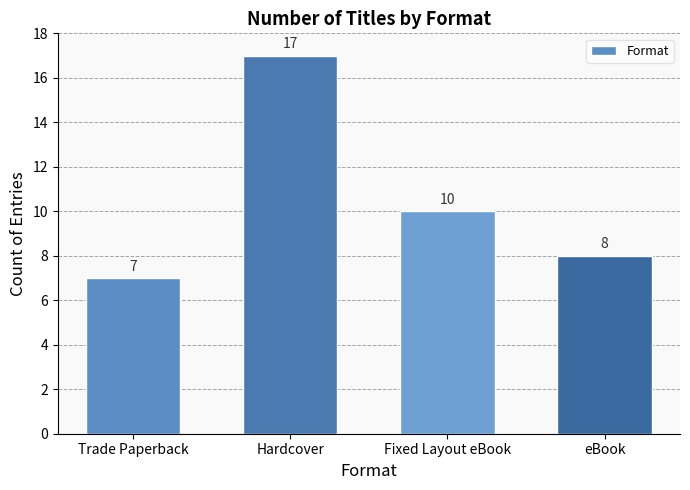

Reading left to right, transcribe all the data shown in this chart.

Trade Paperback=7	Hardcover=17	Fixed Layout eBook=10	eBook=8